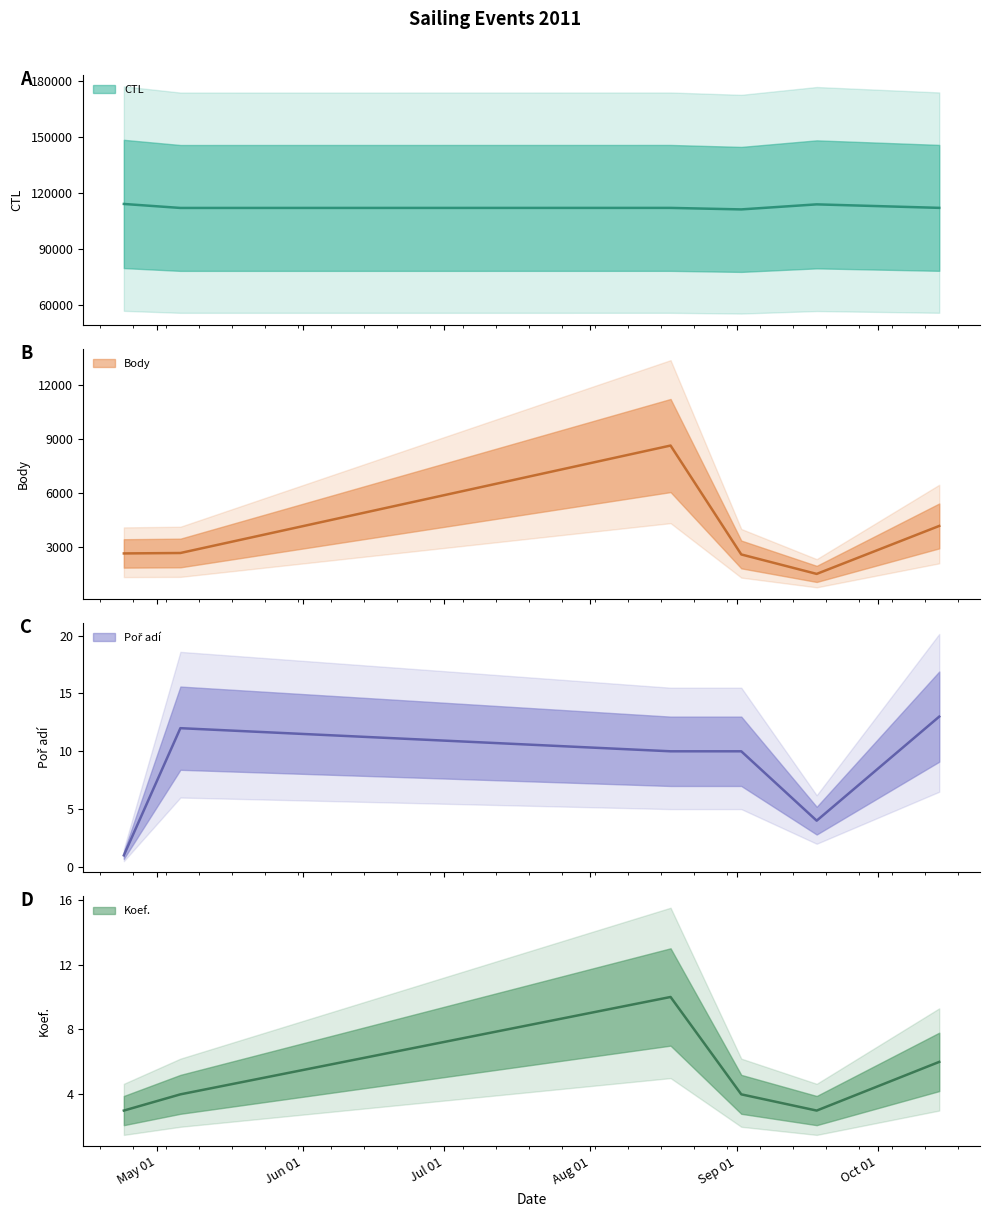

True or false: CTL and Koef. cross at least once.

False